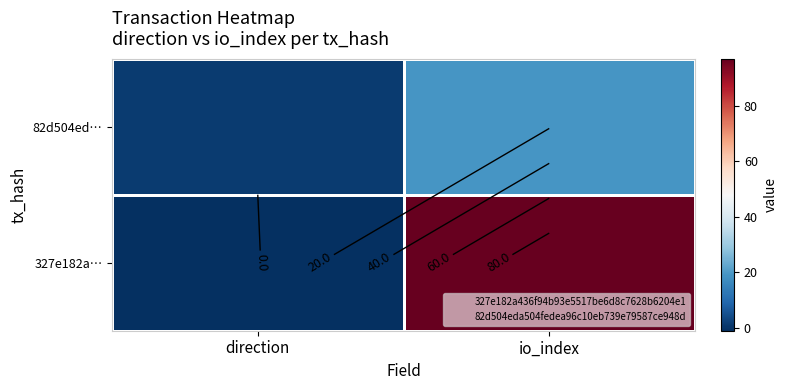

Between direction and io_index, which series saw the biggest shift?

327e182a…